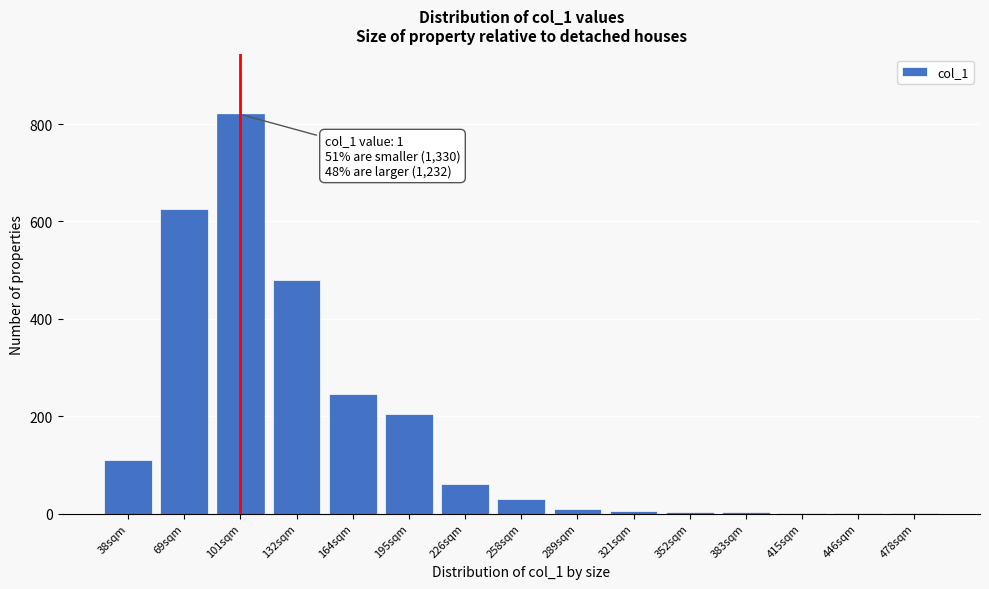

Is it true that the value at 226sqm is 60?

True